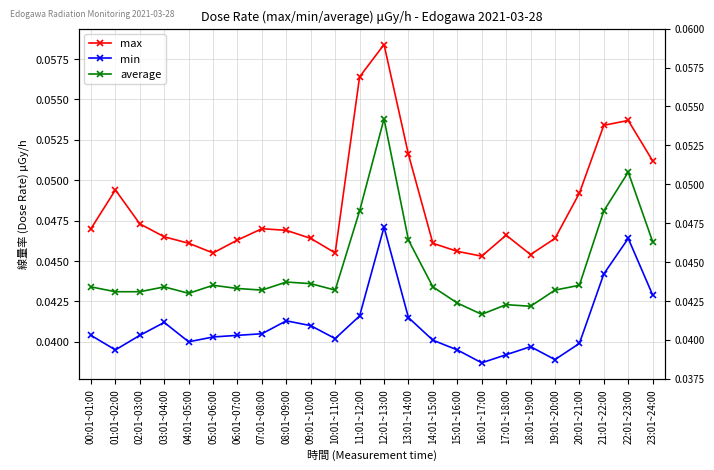

Is the value of average at 07:01~08:00 greater than the value of max at 04:01~05:00?

No